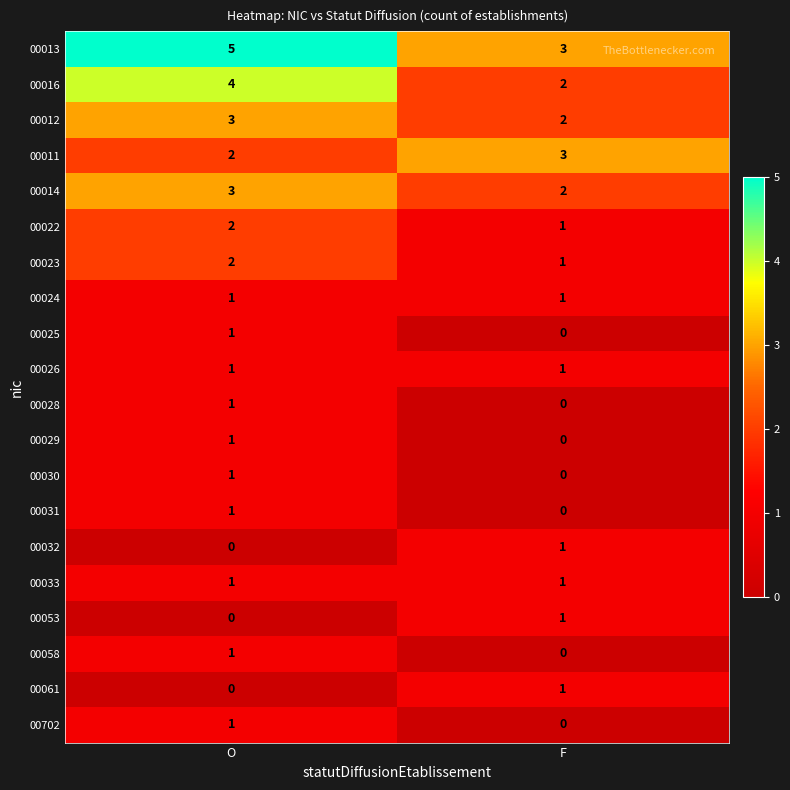

True or false: 00702 has a value of 1 at O.

True